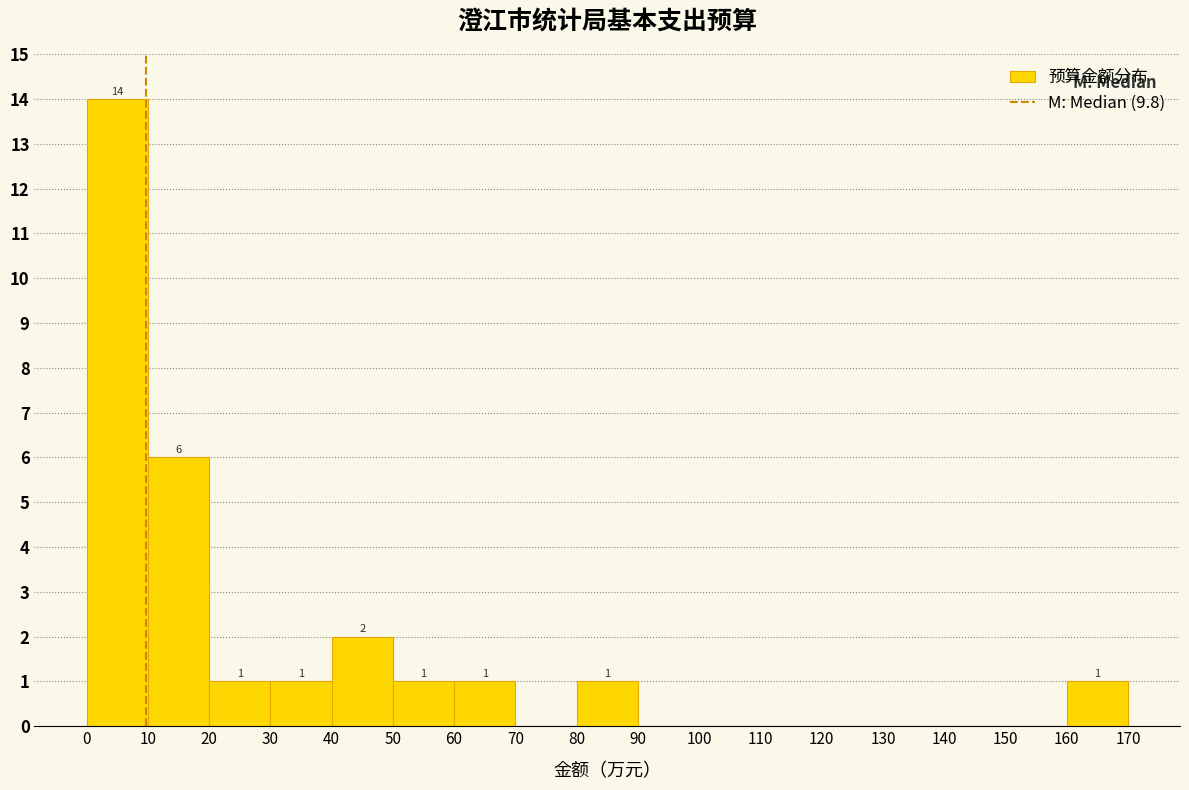

Over which range of the x-axis is the bar tallest?

0 to 10